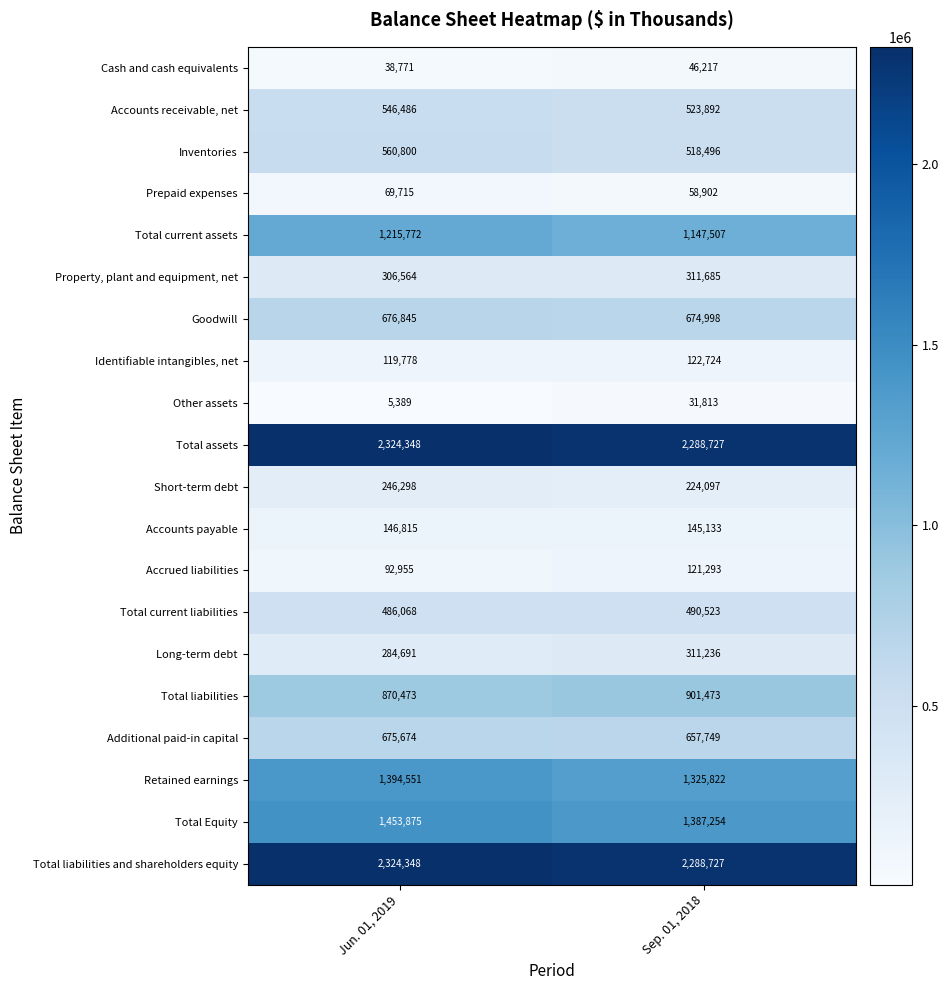

What is the difference between the Total current assets values at Jun. 01, 2019 and Sep. 01, 2018?

68265